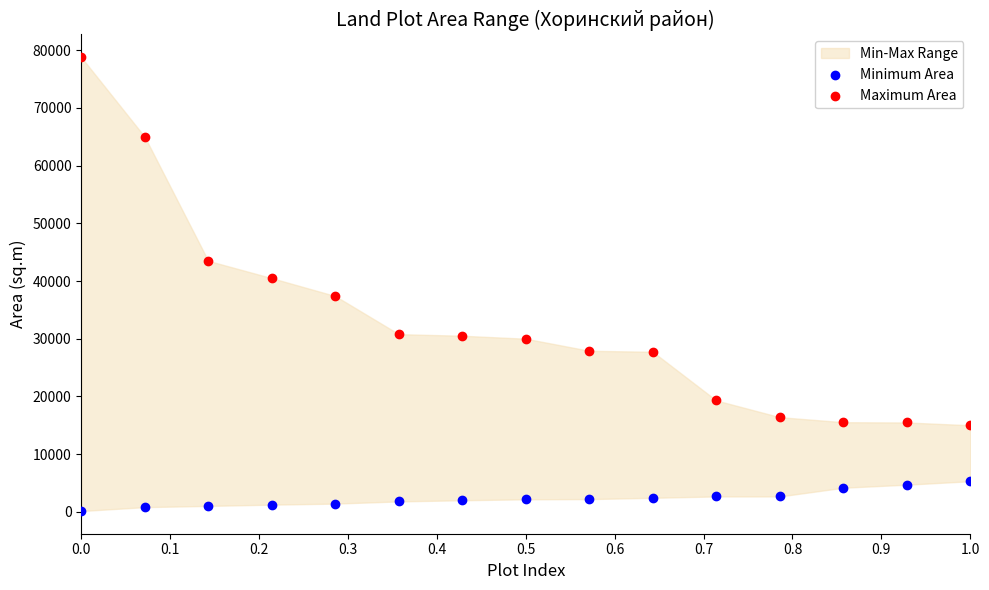

Across all series, what Y value is closest to 39466?

40500